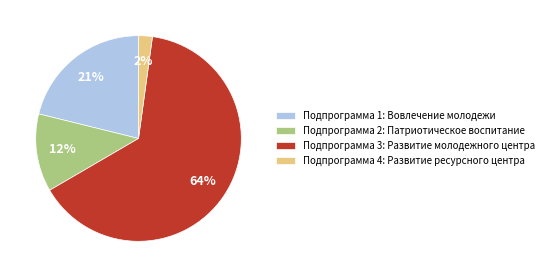

To the nearest percent, what is the combined percentage of Подпрограмма 1: Вовлечение молодежи and Подпрограмма 4: Развитие ресурсного центра?

23%